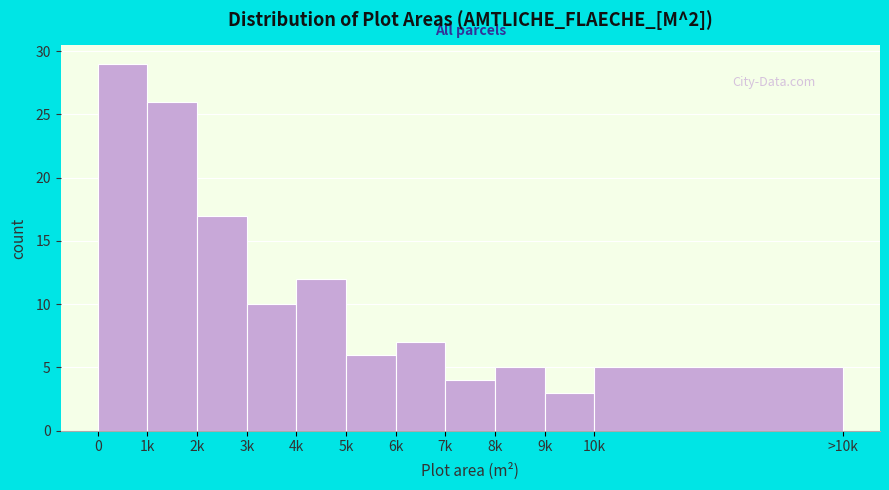

Reading left to right, transcribe all the data shown in this chart.

29	26	17	10	12	6	7	4	5	3	5